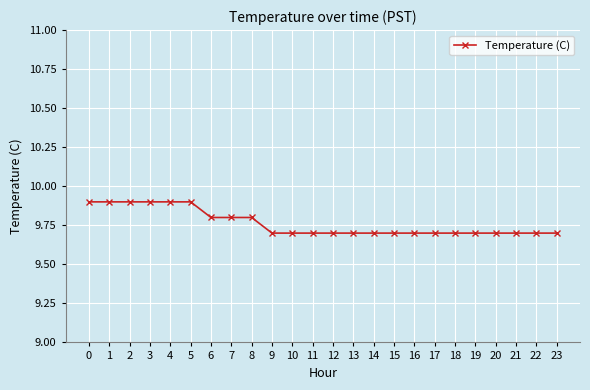

Count the number of data series in this chart.

1